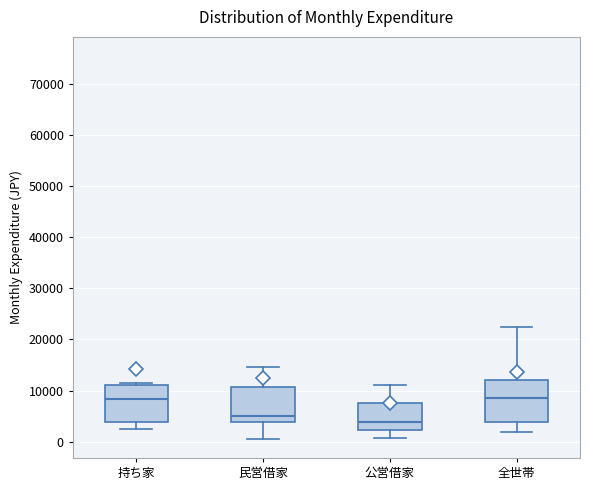

Where is the lower edge of the box for 公営借家 on the y-axis? The values are not printed on the chart, so give them approximately, as read against the axis.

2000